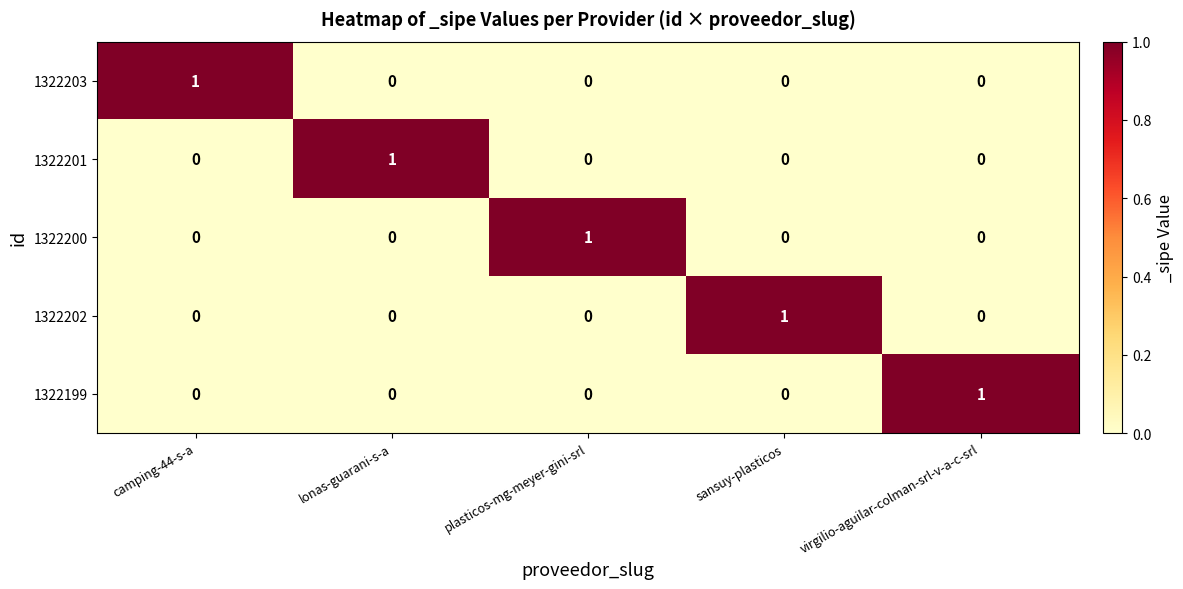

The value of 1322203 at camping-44-s-a is 1. True or false?

True